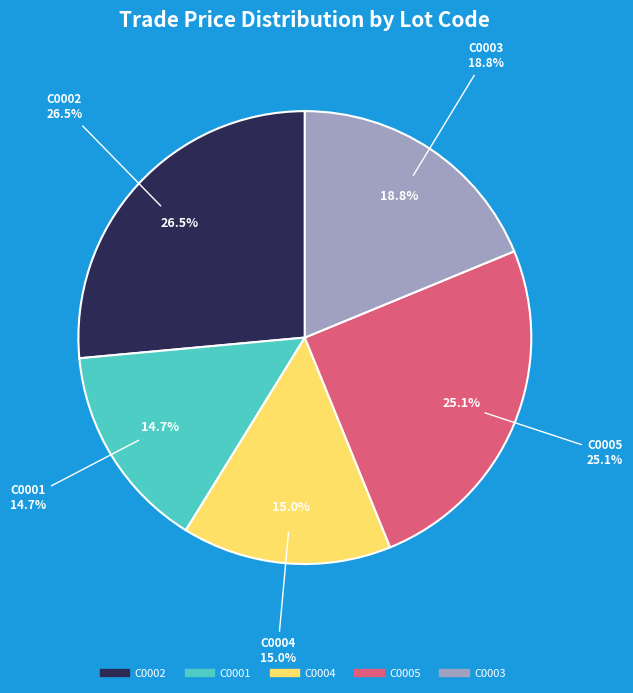

The C0004 slice represents 30% of the pie. True or false?

False